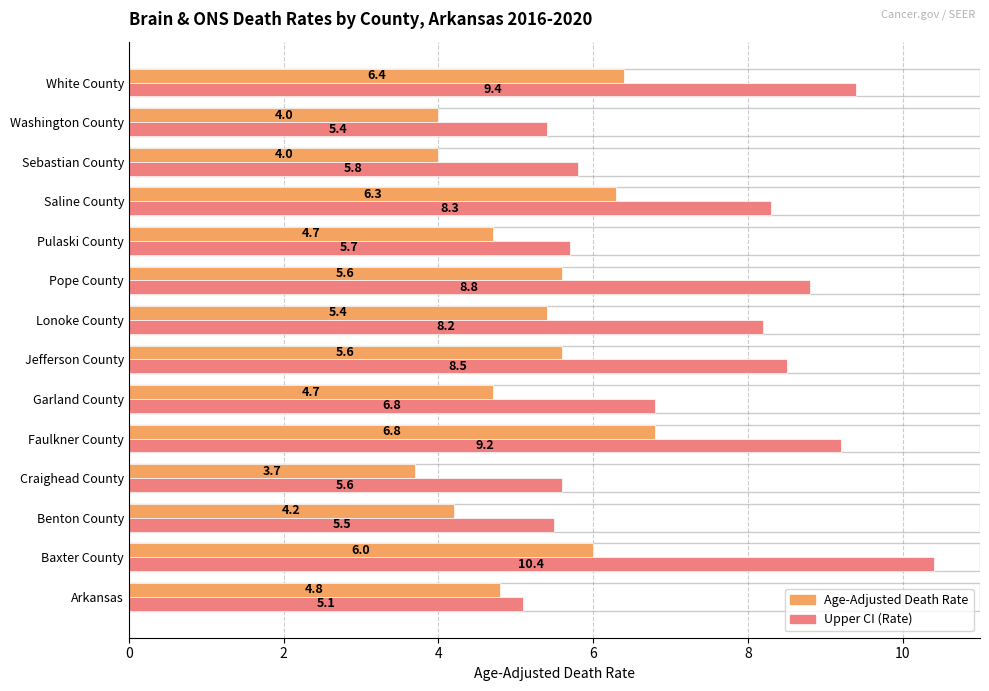

What is the spread (max minus min) of values at Jefferson County?

2.9